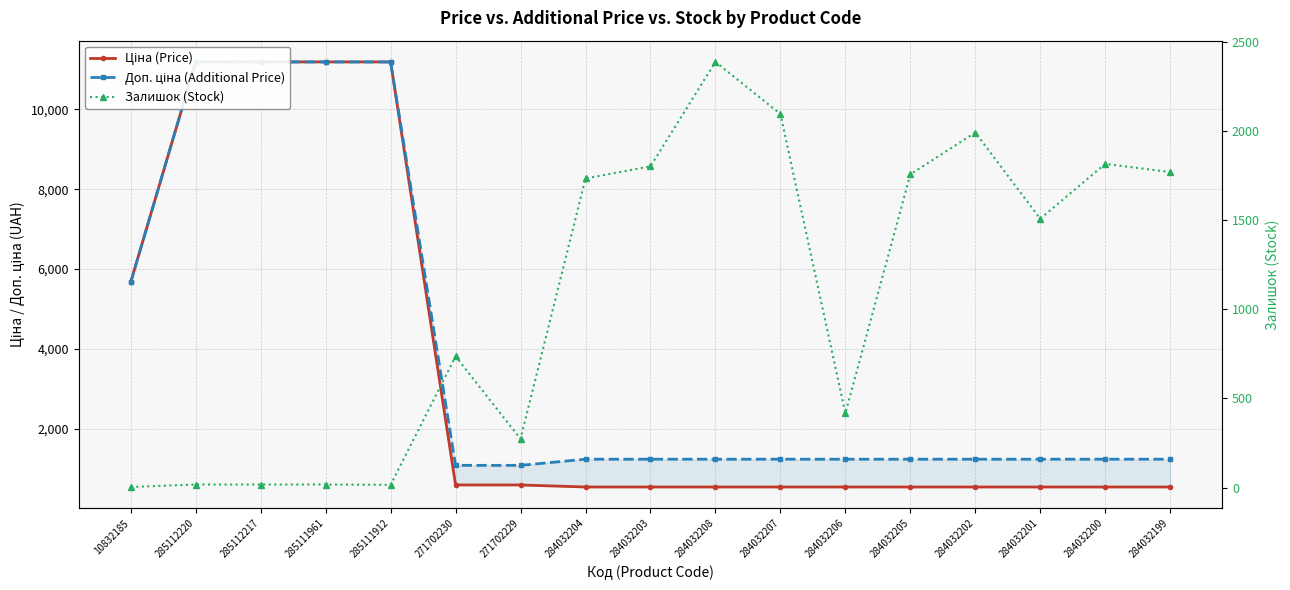

What is the difference between the second highest and second lowest values in the Ціна (Price) series?

10649.2